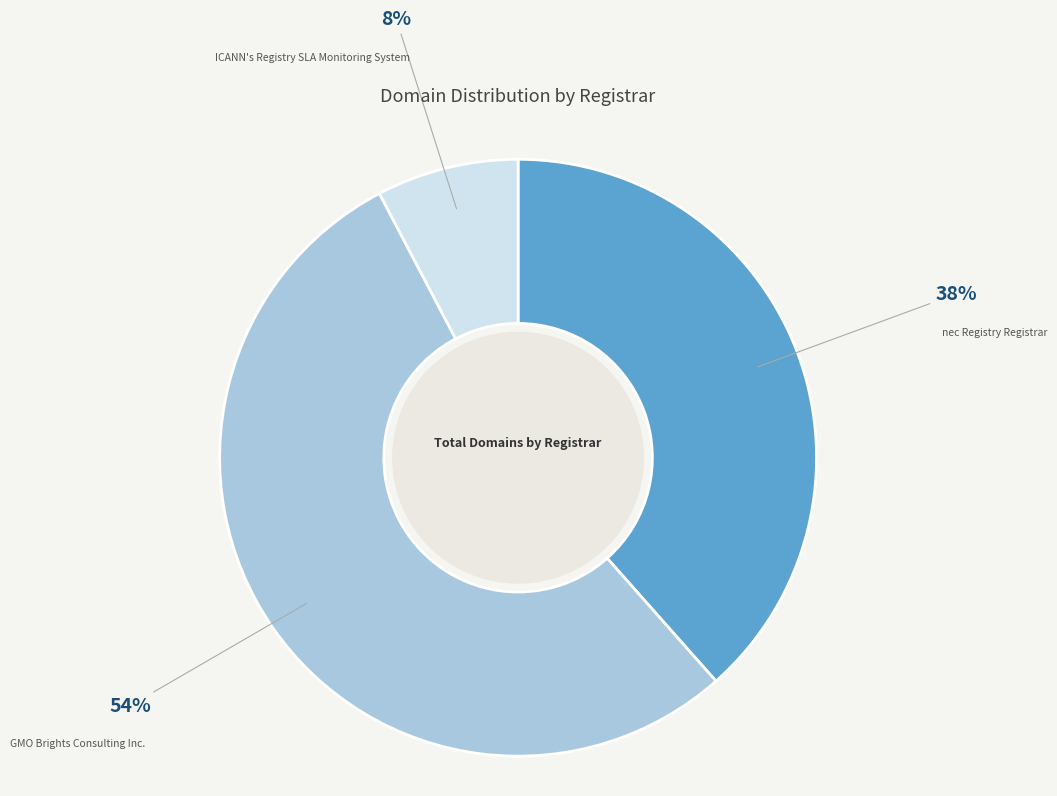

Does any single category account for the majority?

Yes